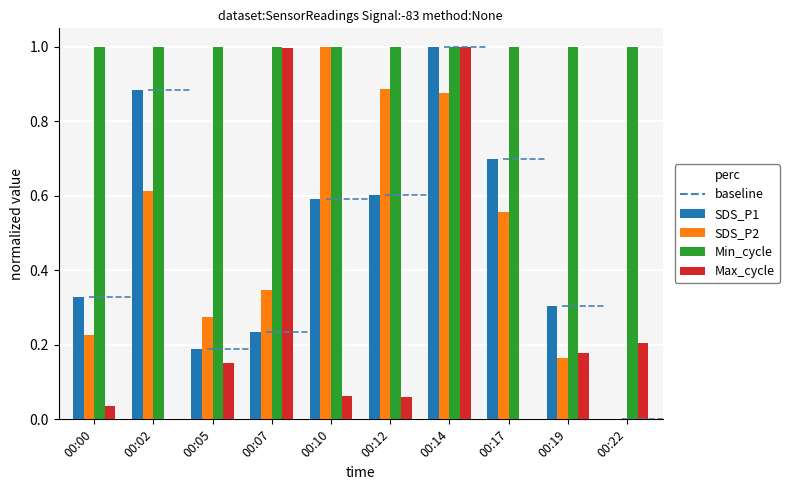

Are the bars horizontal?

No